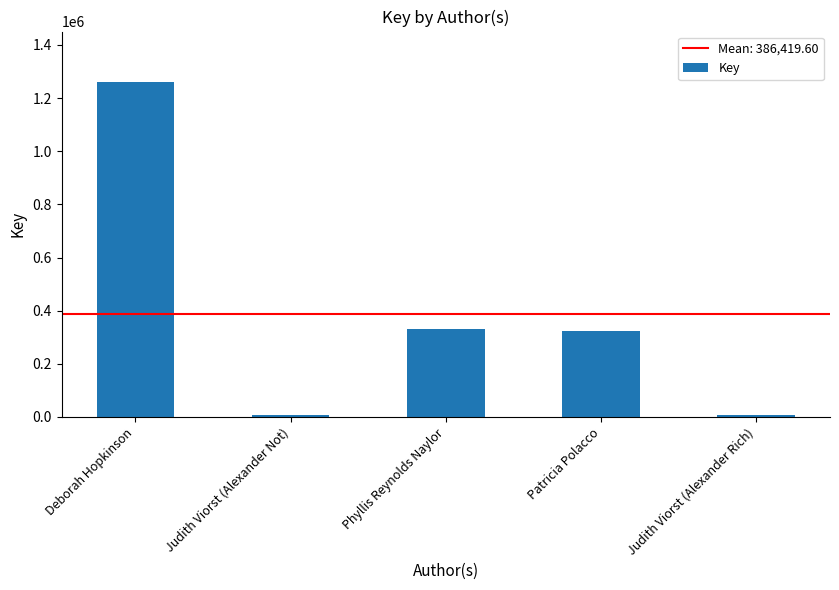

What is the difference between the maximum and second lowest values?

1253870